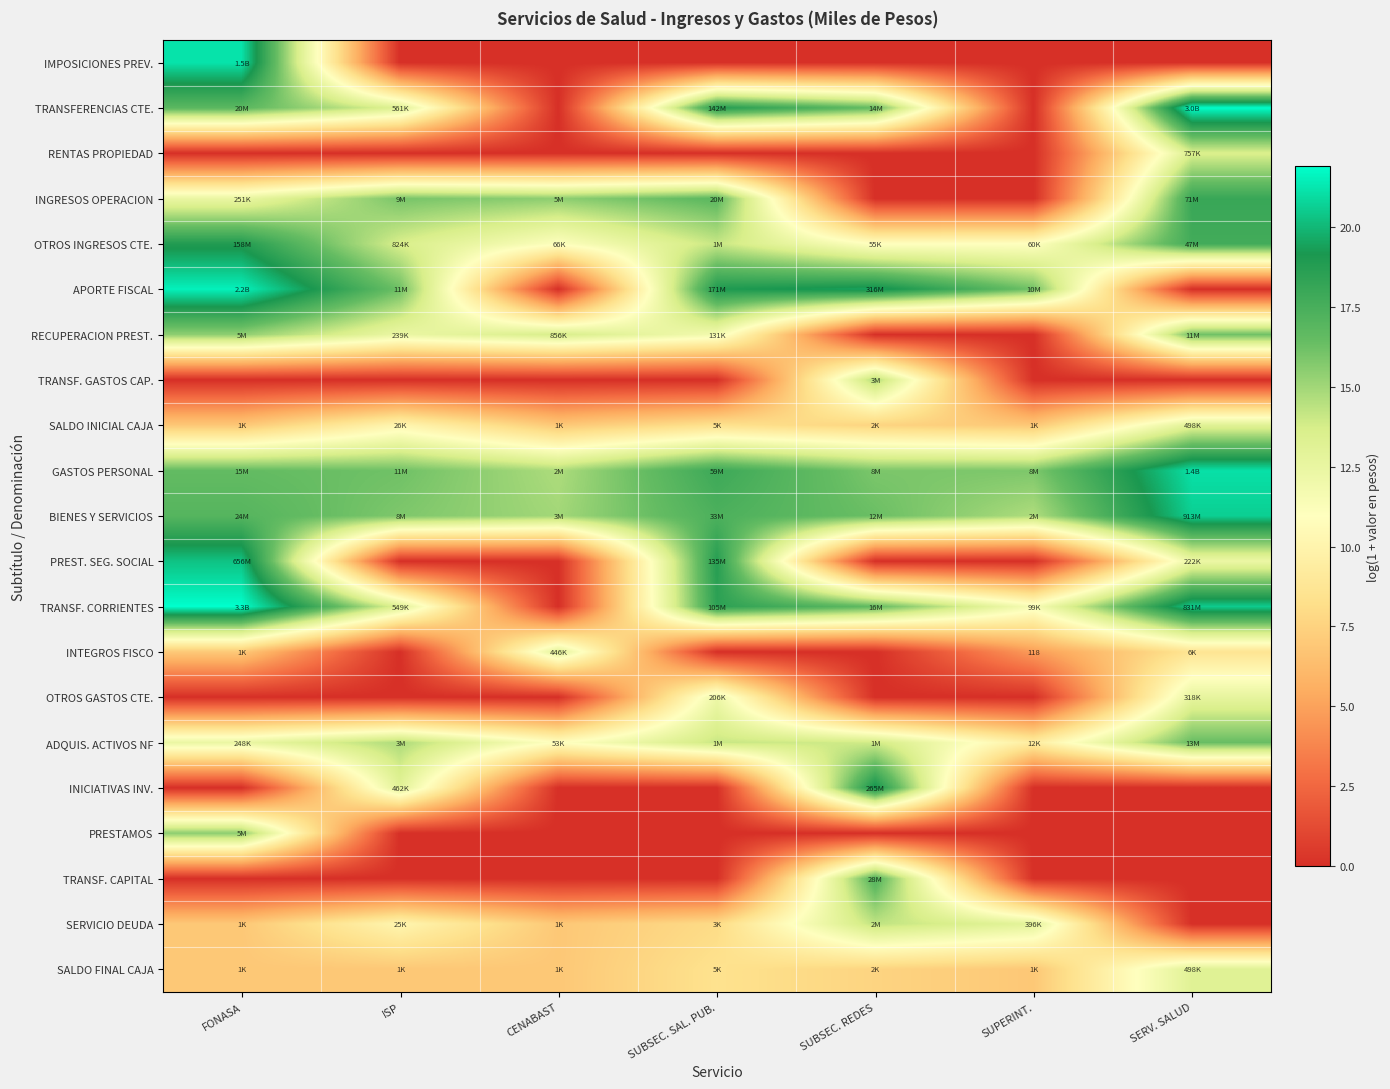

The value of TRANSF. GASTOS CAP. at SUPERINT. is 0.0. True or false?

True